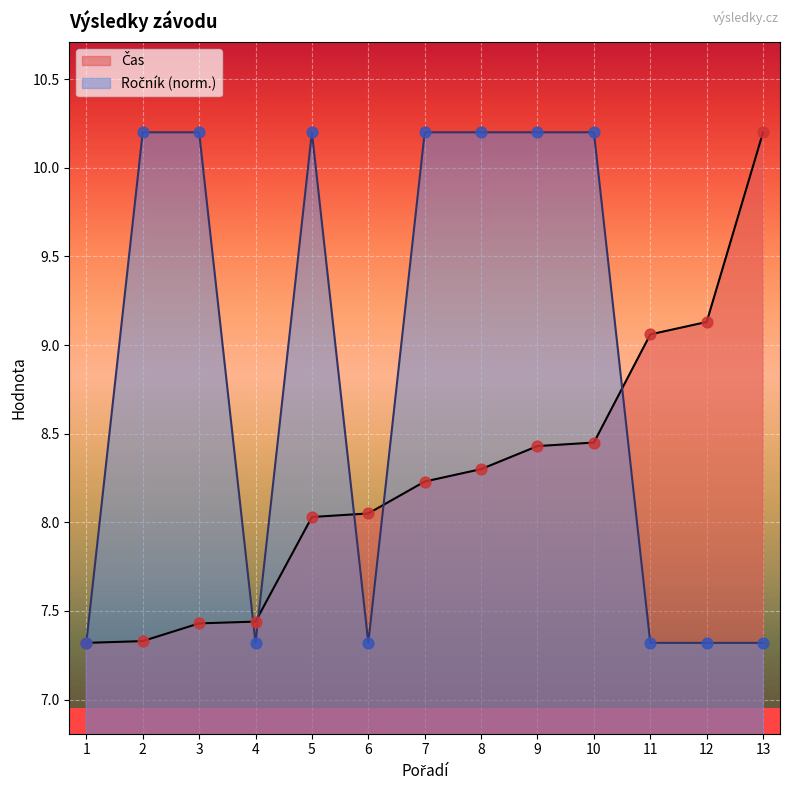

At how many categories does at least one series exceed 9?

10